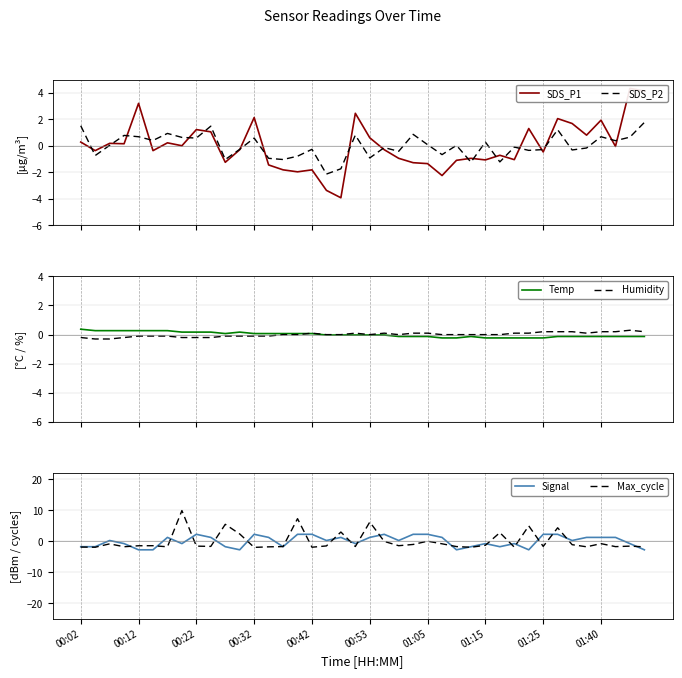

What is the highest value of the Humidity series?

0.3